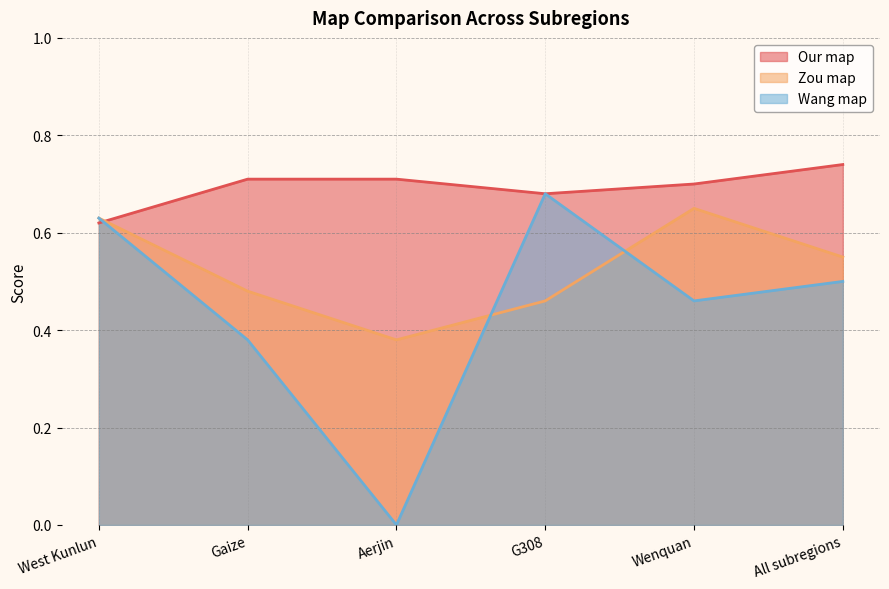

List the series in order of their peak value, highest first.

Our map, Wang map, Zou map